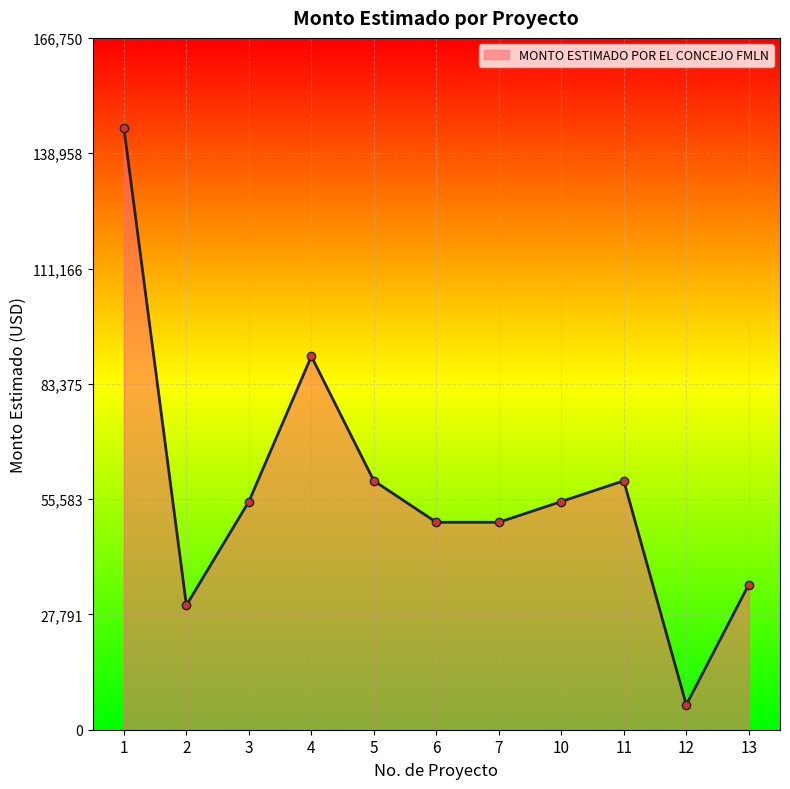

True or false: the data shows 12040 at 11.

False